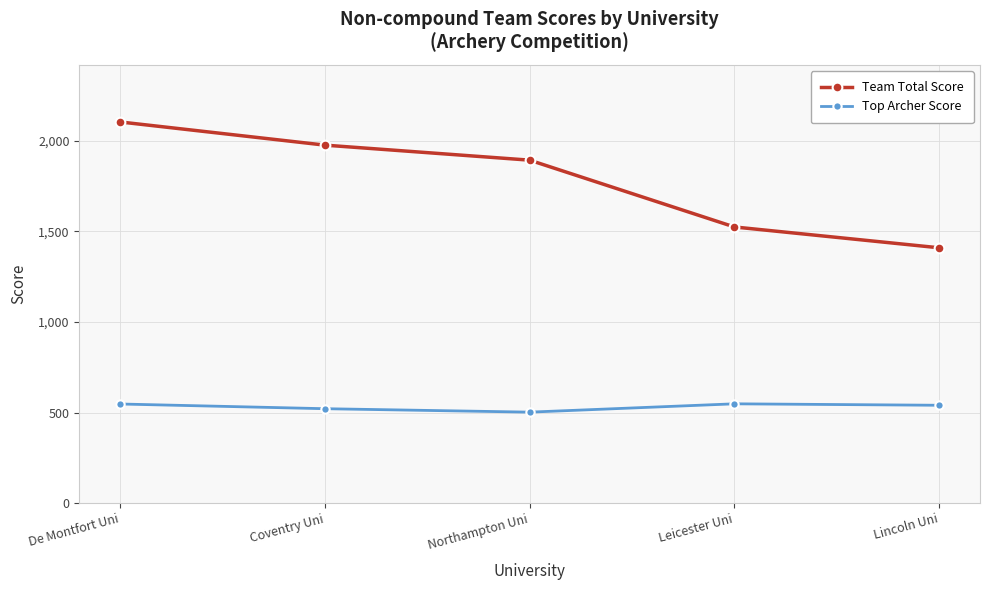

What is the lowest value of the Team Total Score series?

1410